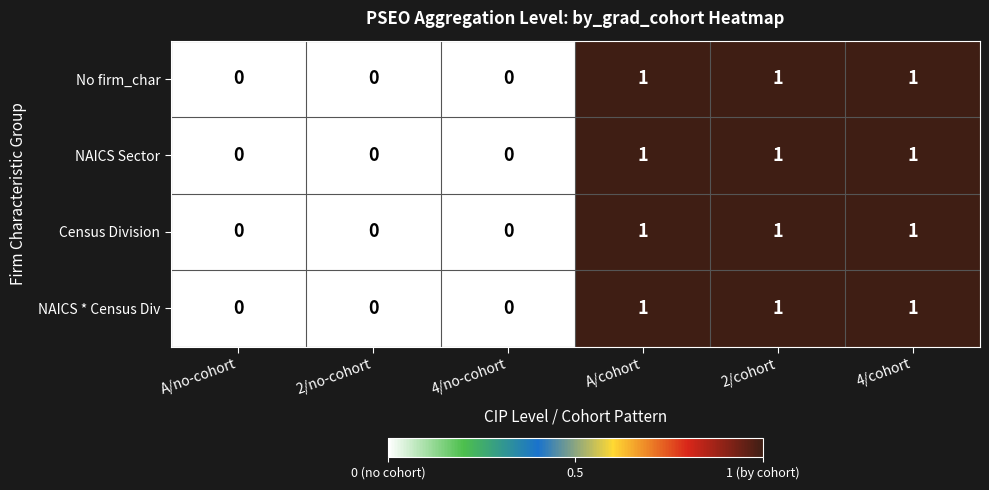

What is the total value across all series at A/cohort?

4